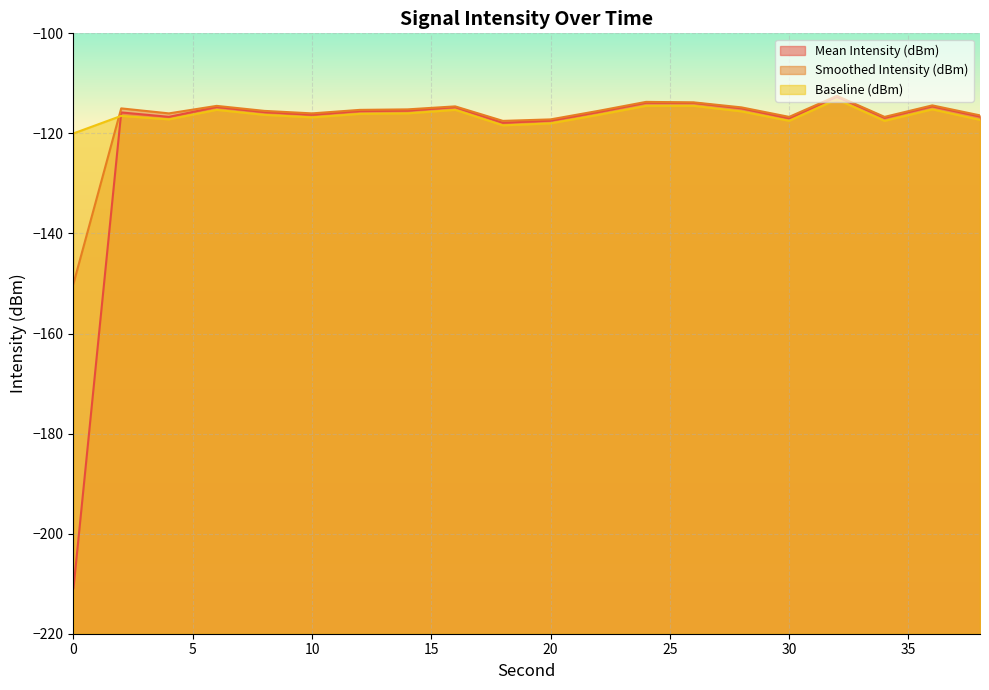

List the labels in order of Baseline (dBm) value, largest first.

32, 24, 26, 36, 6, 16, 28, 14, 12, 8, 22, 2, 10, 4, 38, 30, 34, 20, 18, 0